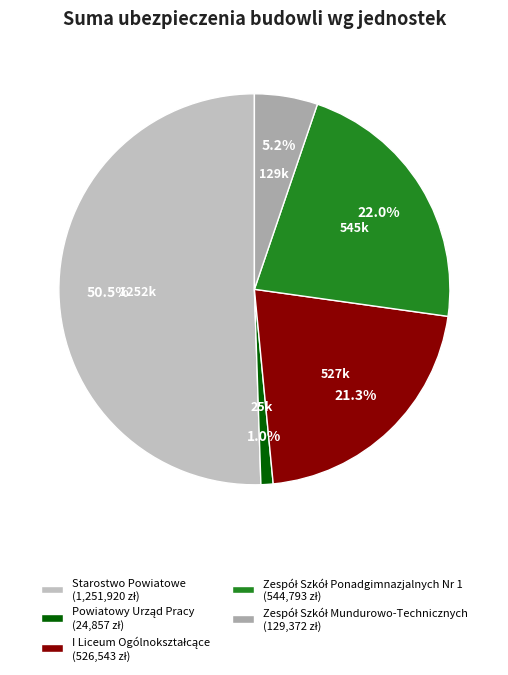

How many slices are in this pie chart?

5